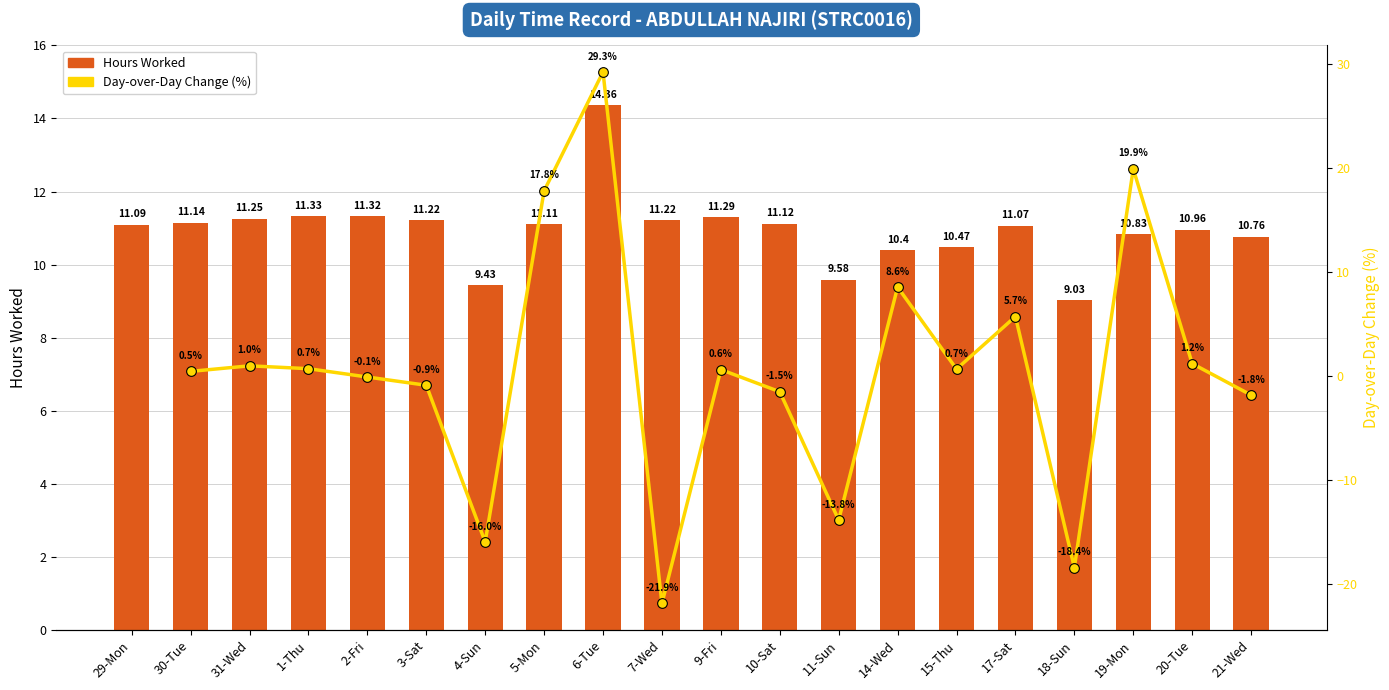

Rank the categories by value from highest to lowest.

6-Tue, 1-Thu, 2-Fri, 9-Fri, 31-Wed, 3-Sat, 7-Wed, 30-Tue, 10-Sat, 5-Mon, 29-Mon, 17-Sat, 20-Tue, 19-Mon, 21-Wed, 15-Thu, 14-Wed, 11-Sun, 4-Sun, 18-Sun